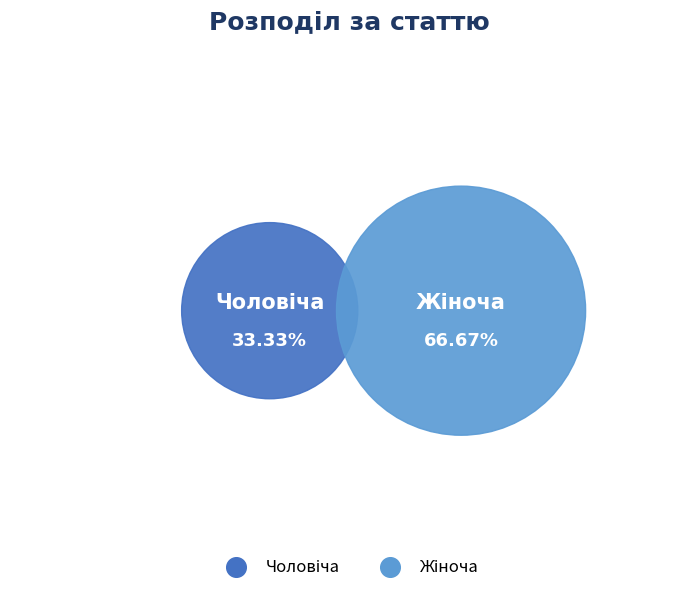

What is the largest slice in the pie chart?

Жіноча